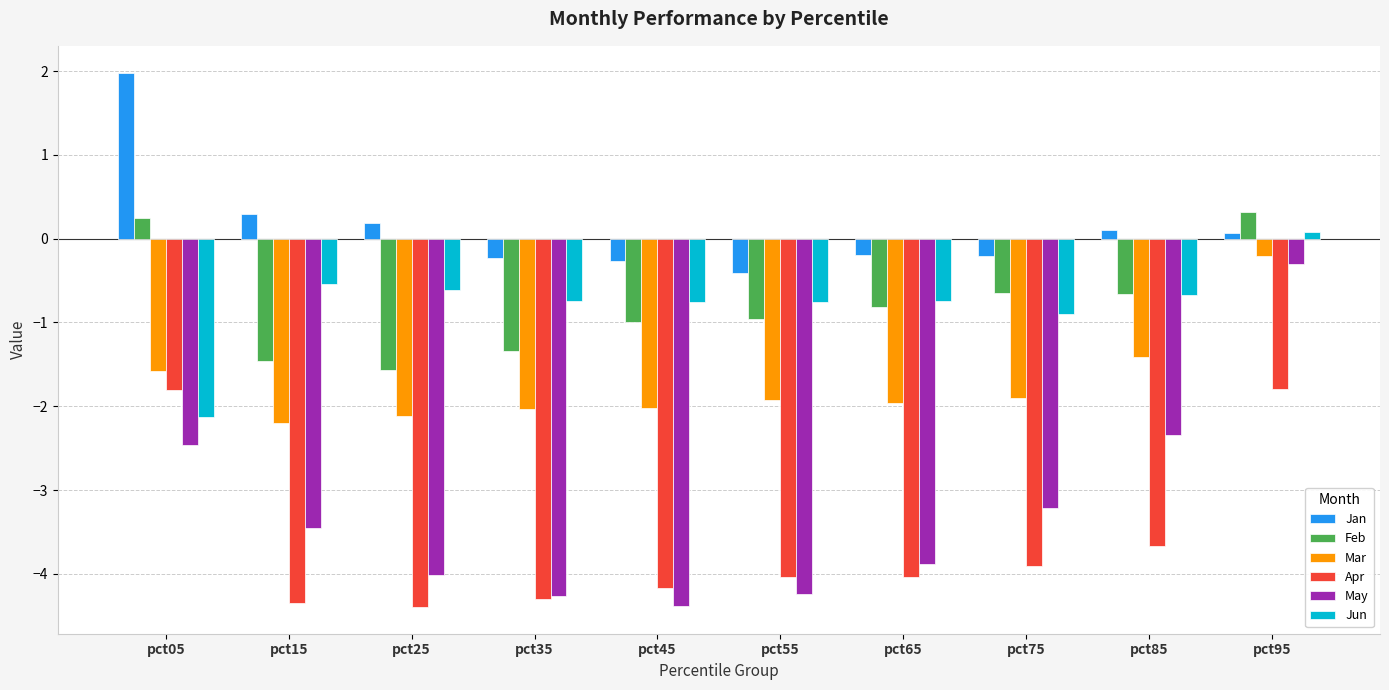

At which category is the sum across all series the highest?

pct95